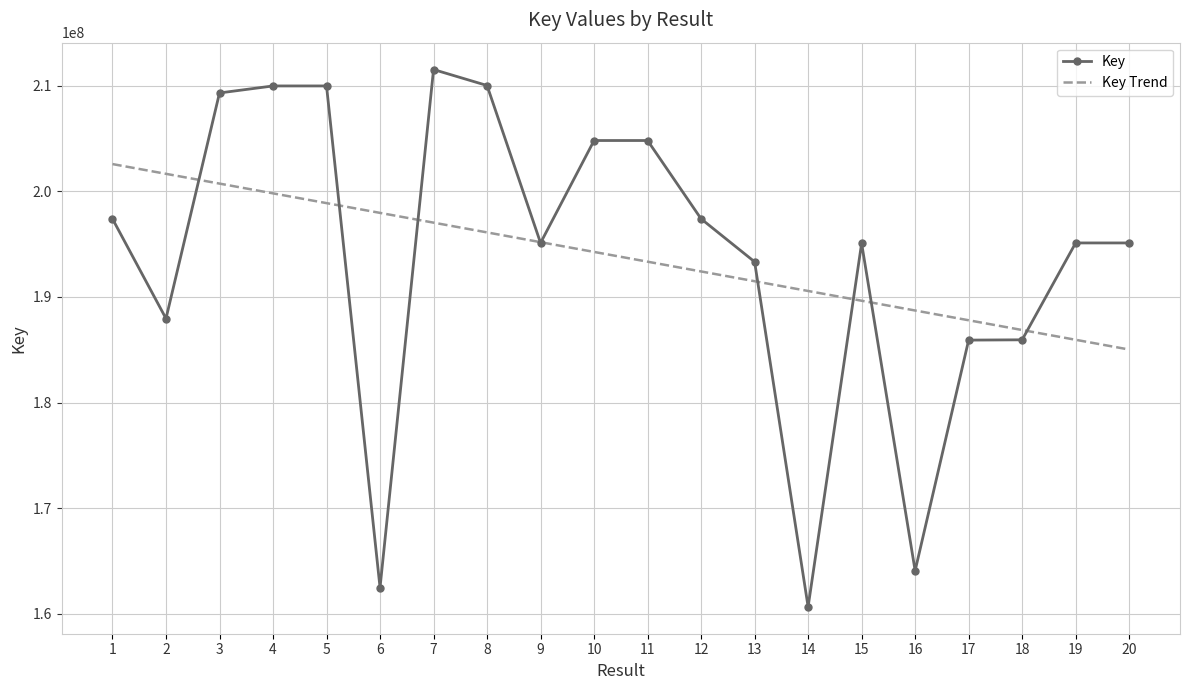

Is it true that Key equals 195106345.0 at 19?

True